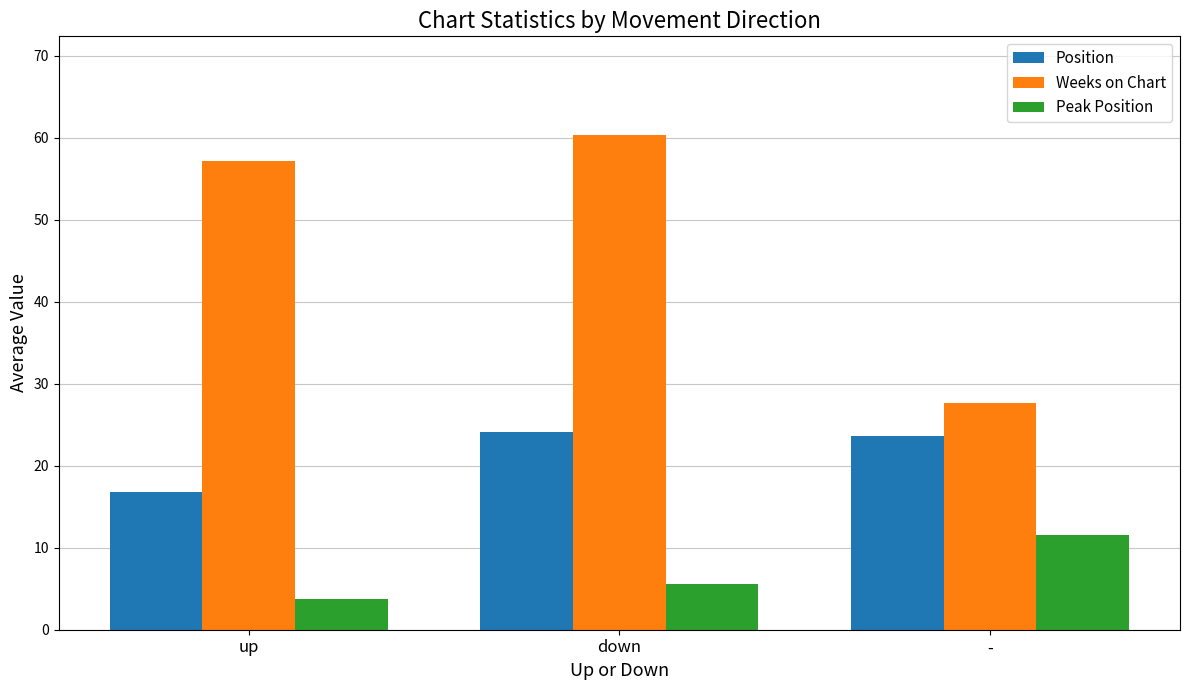

At which category is the sum across all series the highest?

down